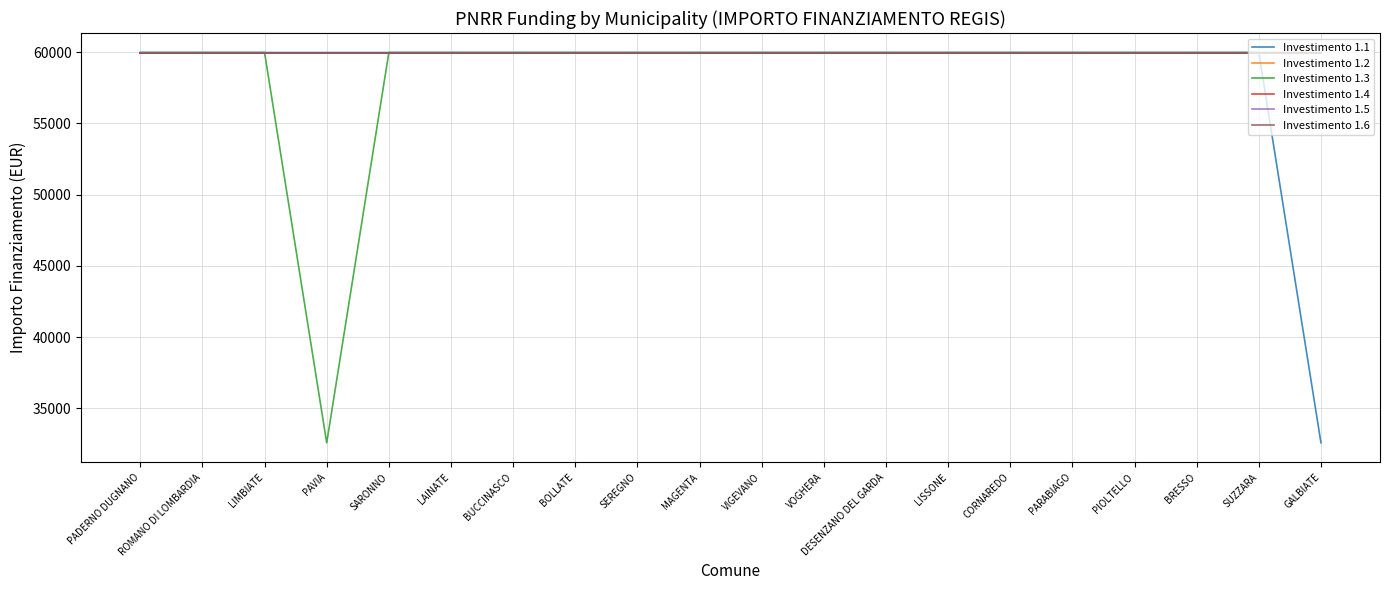

Rank the series by their maximum value, from highest to lowest.

Investimento 1.1, Investimento 1.2, Investimento 1.3, Investimento 1.4, Investimento 1.5, Investimento 1.6